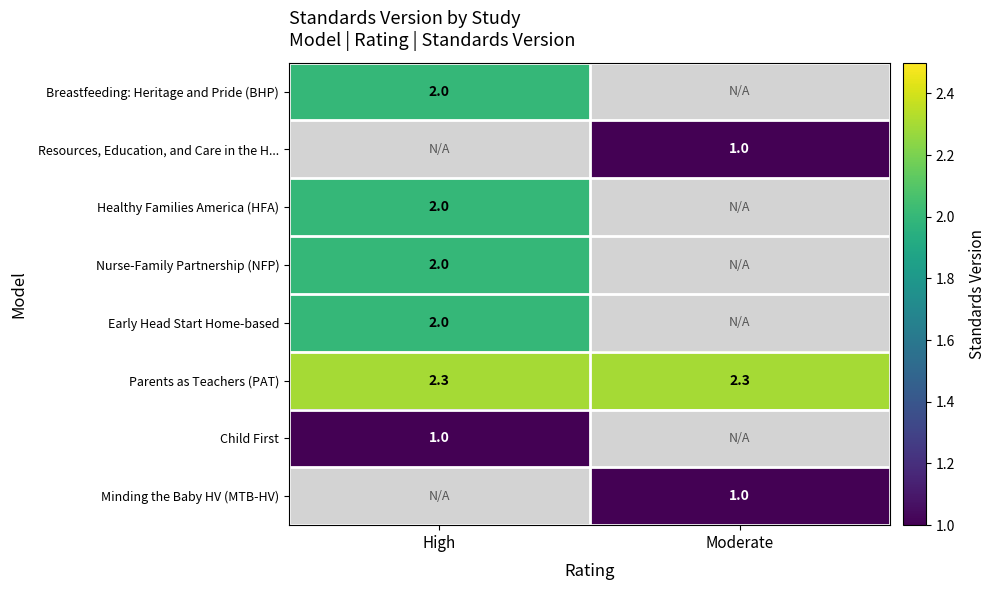

The value of Healthy Families America (HFA) at High is 2.7. True or false?

False